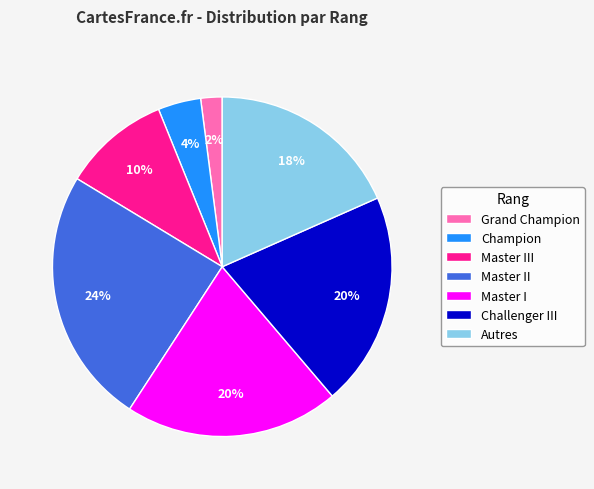

Between Master III and Champion, which is larger?

Master III